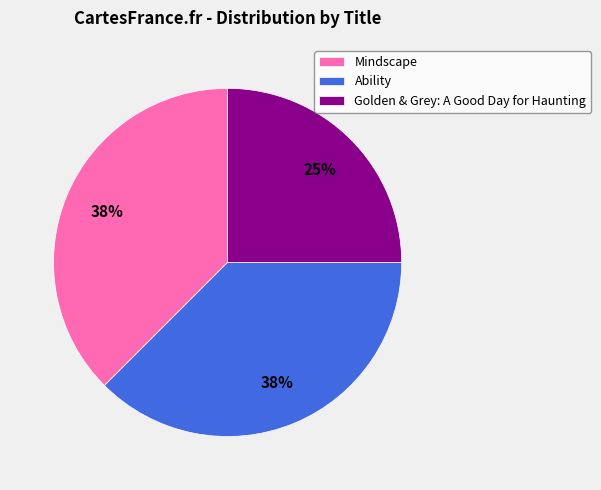

How many slices are in this pie chart?

3